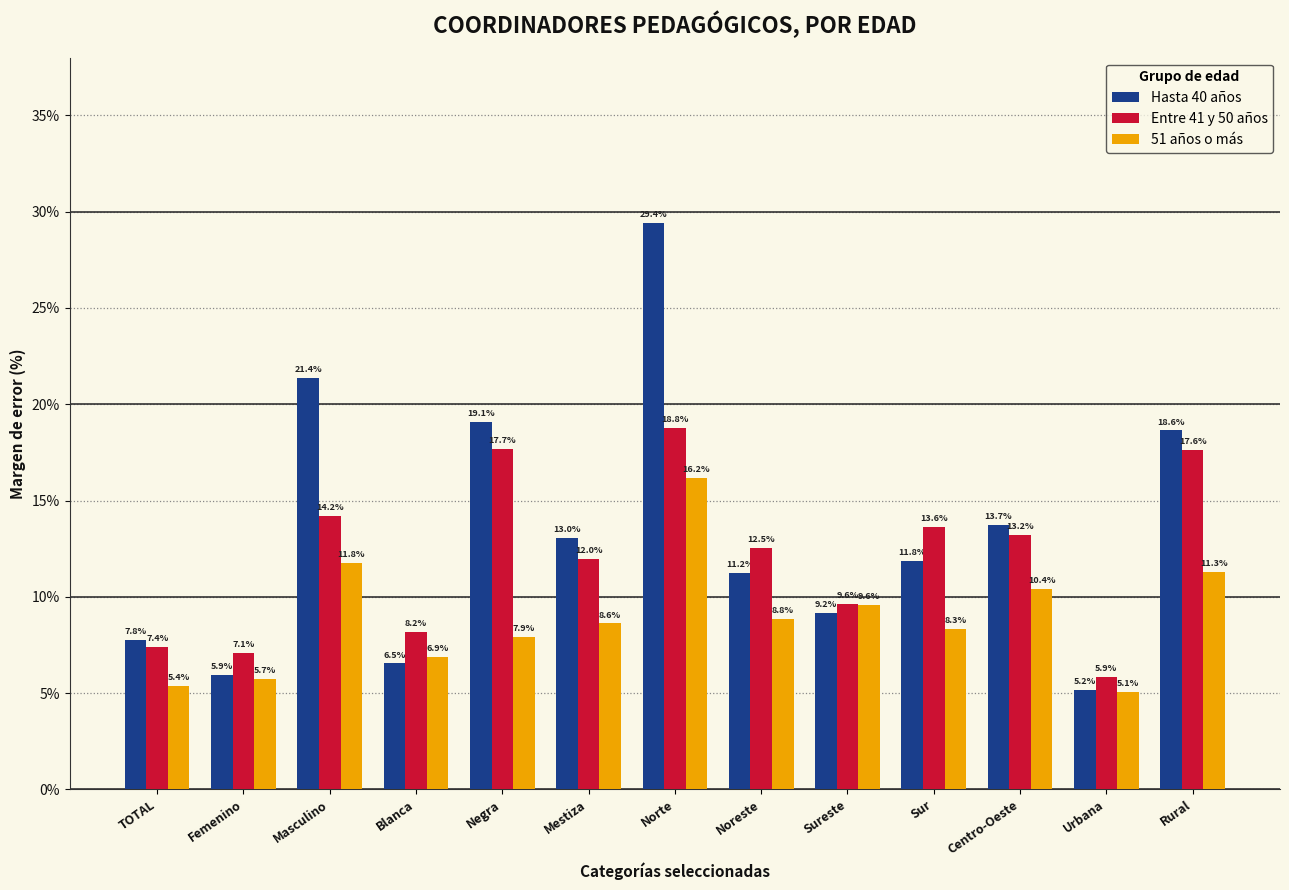

At which label is Entre 41 y 50 años closest to 12?

Mestiza